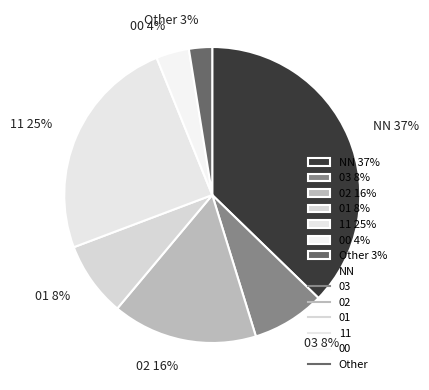

To the nearest percent, what is the average slice percentage?

14%